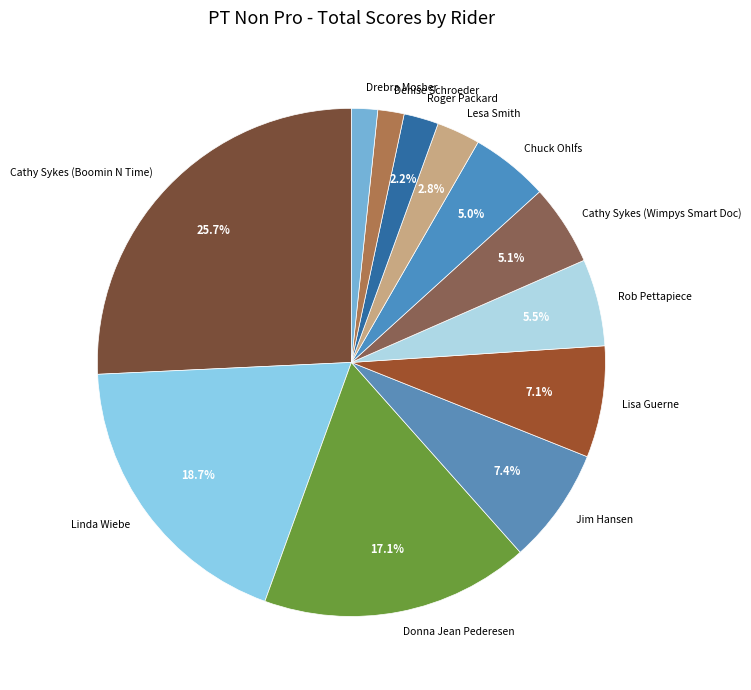

What is the largest slice in the pie chart?

Cathy Sykes (Boomin N Time)